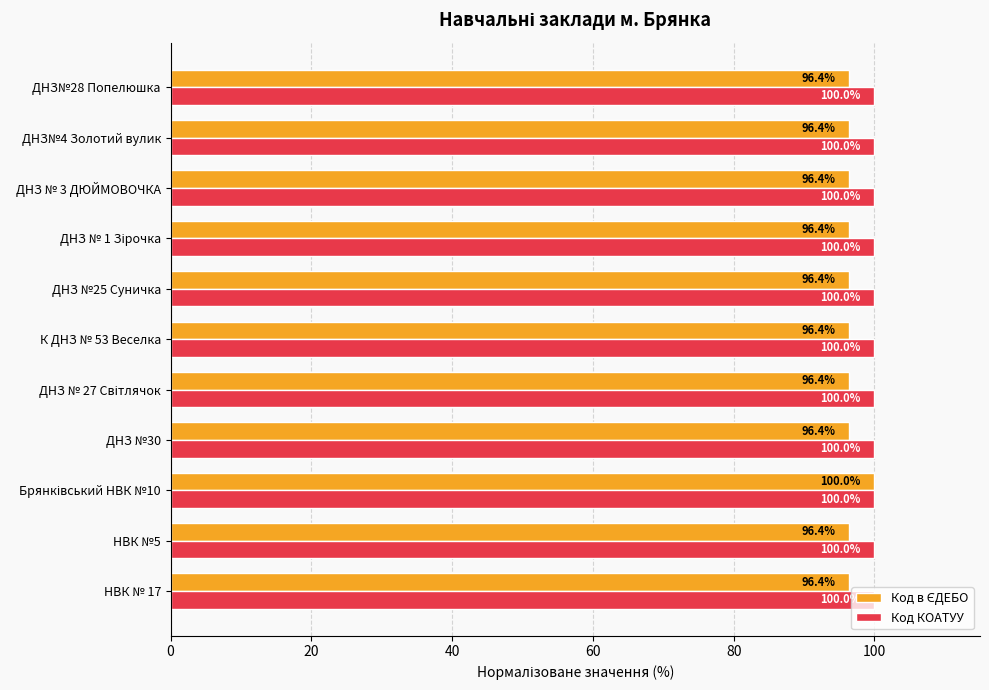

What is the sum of all Код КОАТУУ values?

1100.0